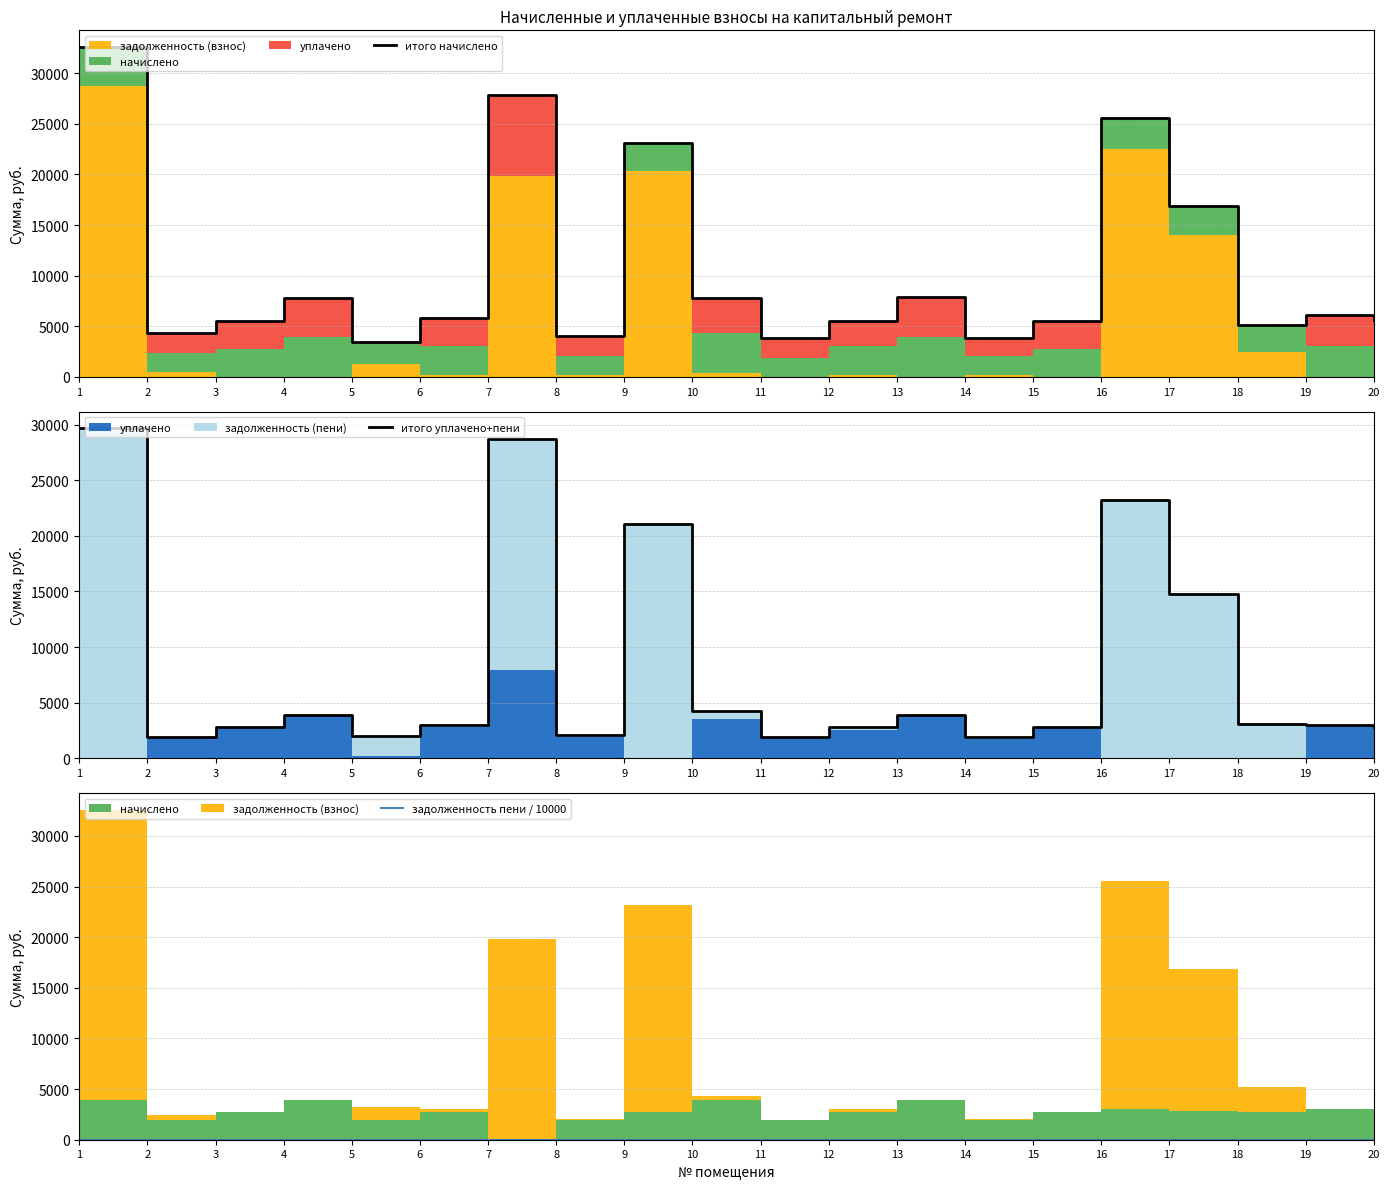

How many lines are shown in the chart?

3